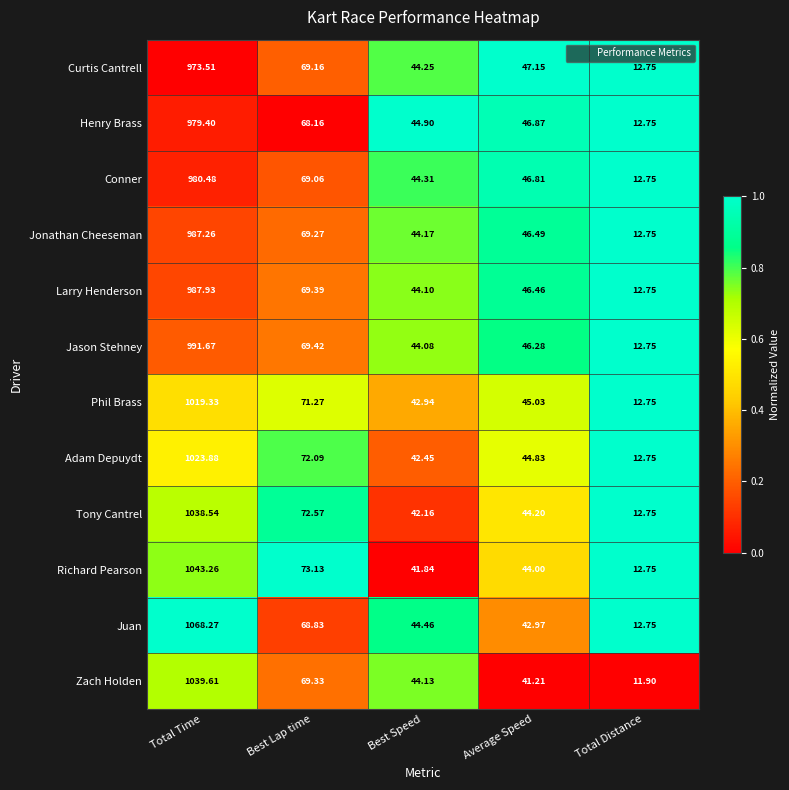

Which series has the largest total across all categories?

Juan